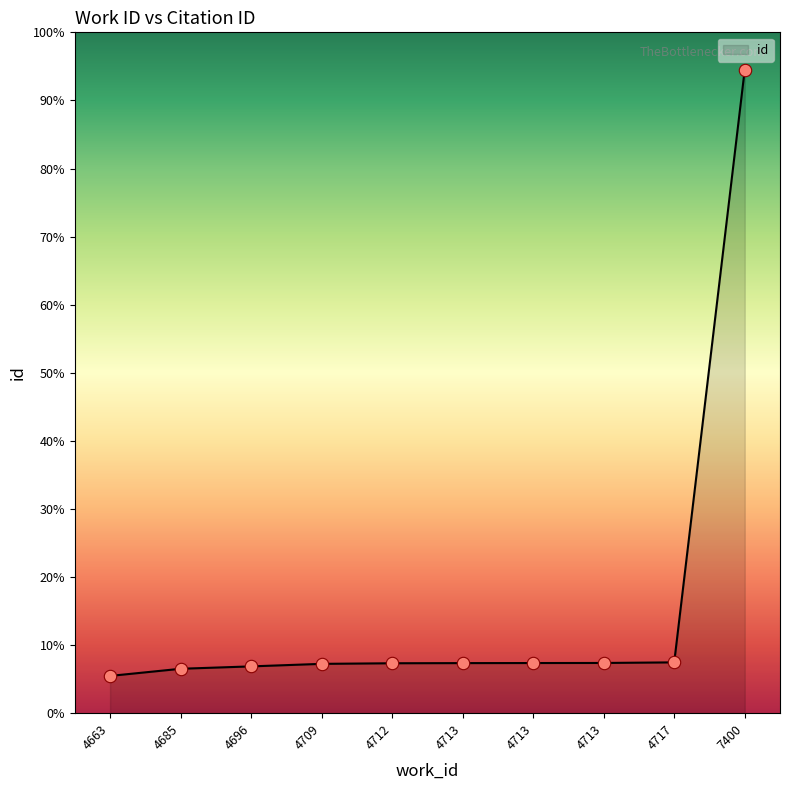

Between 4717 and 4696, which is larger?

4717